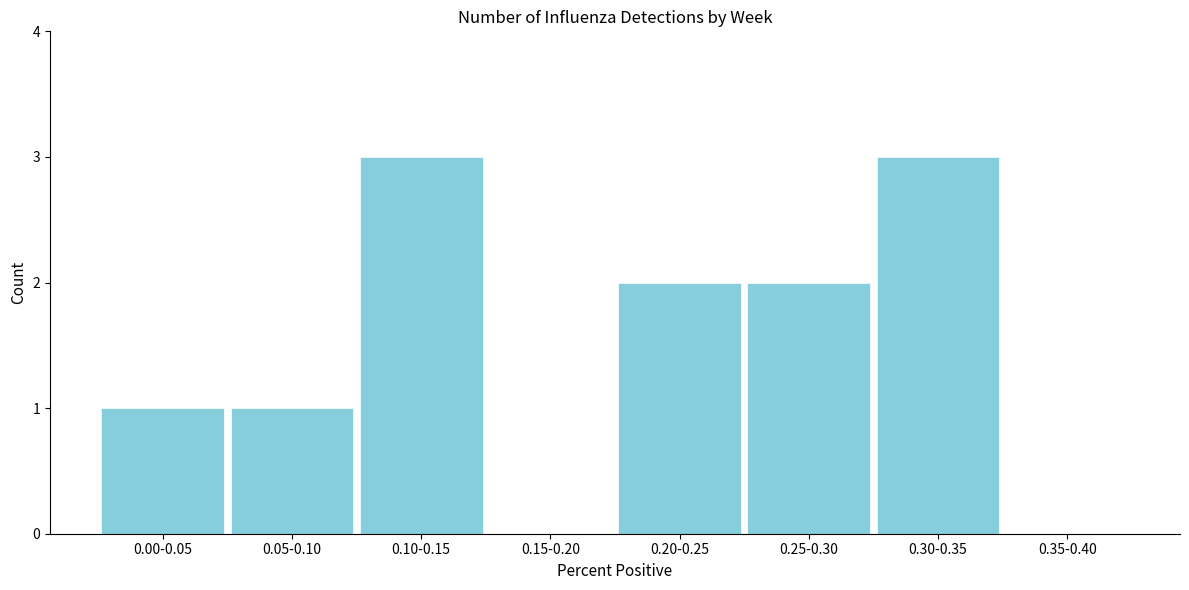

Reading left to right, list all the values displayed in this chart.

0.00-0.05=1	0.05-0.10=1	0.10-0.15=3	0.15-0.20=0	0.20-0.25=2	0.25-0.30=2	0.30-0.35=3	0.35-0.40=0